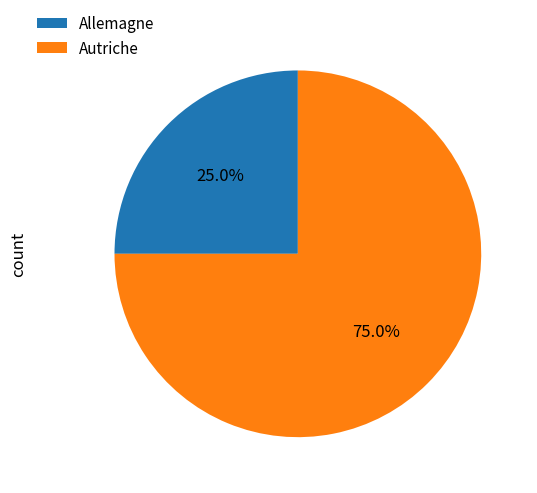

Between Autriche and Allemagne, which is larger?

Autriche